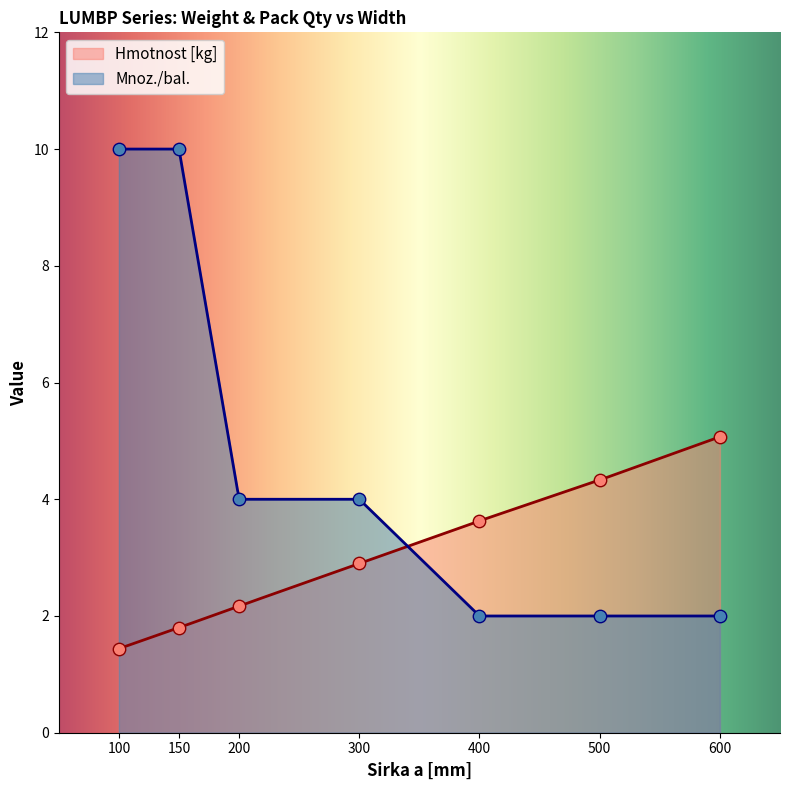

What are all the series names shown in the legend?

Hmotnost [kg], Mnoz./bal.